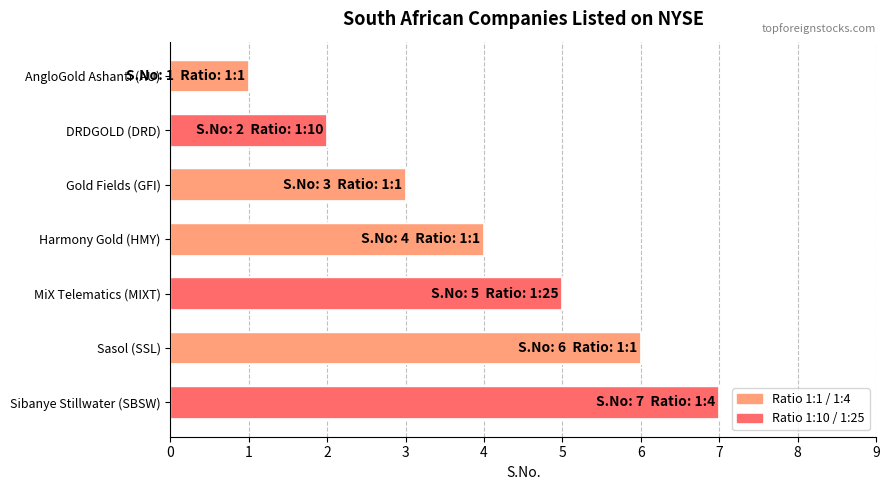

What value does the data have at Harmony Gold (HMY)?

4